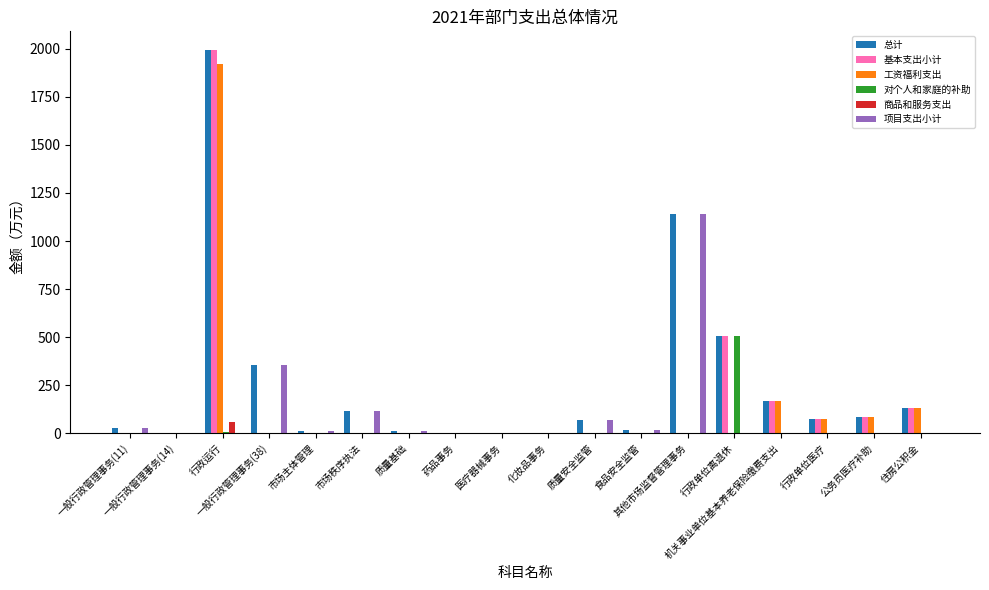

What is the sum of all 基本支出小计 values?

2963.9